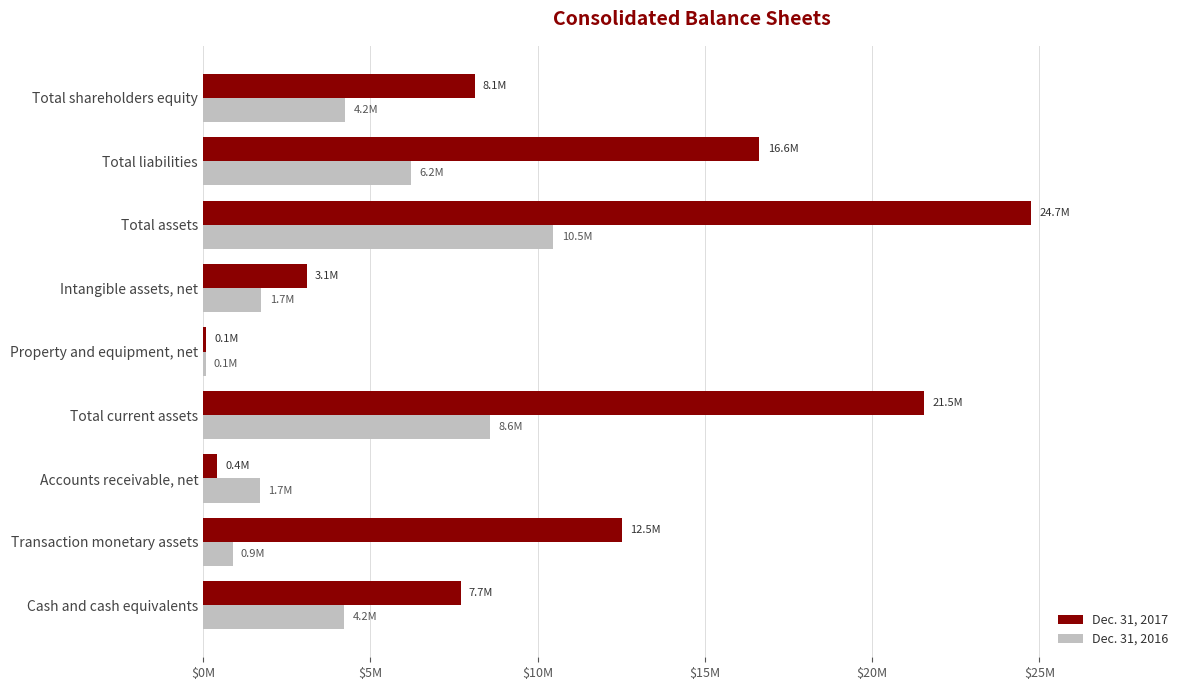

What are all the series names shown in the legend?

Dec. 31, 2017, Dec. 31, 2016